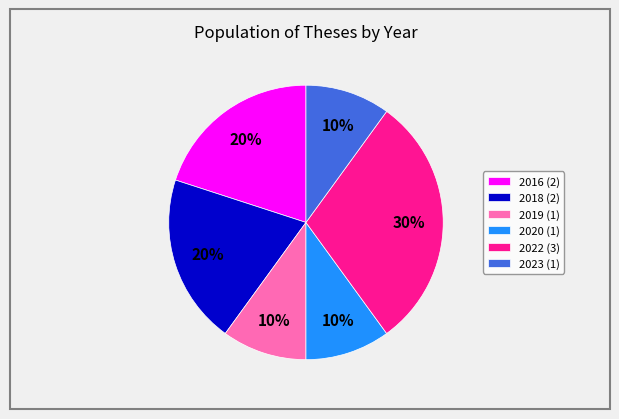

Combined, do 2023 (1) and 2018 (2) account for over 50%?

No